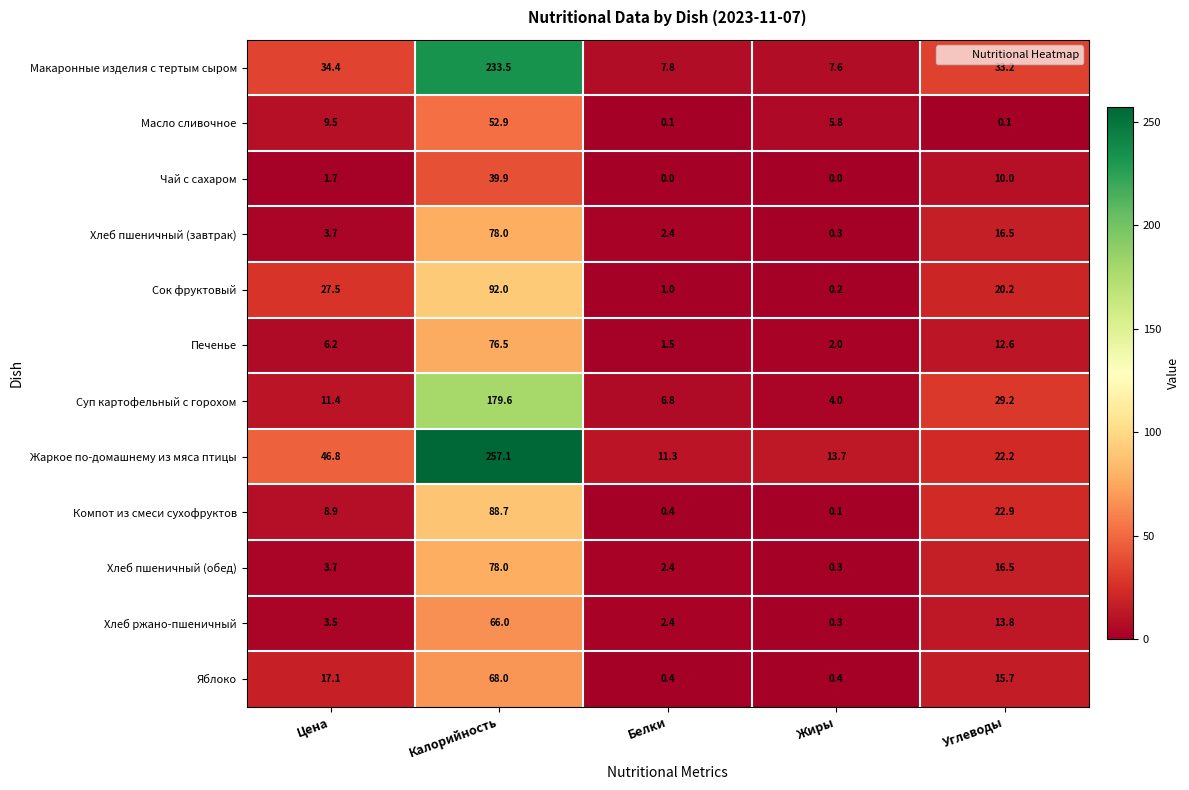

Which series has the largest total across all categories?

Жаркое по-домашнему из мяса птицы